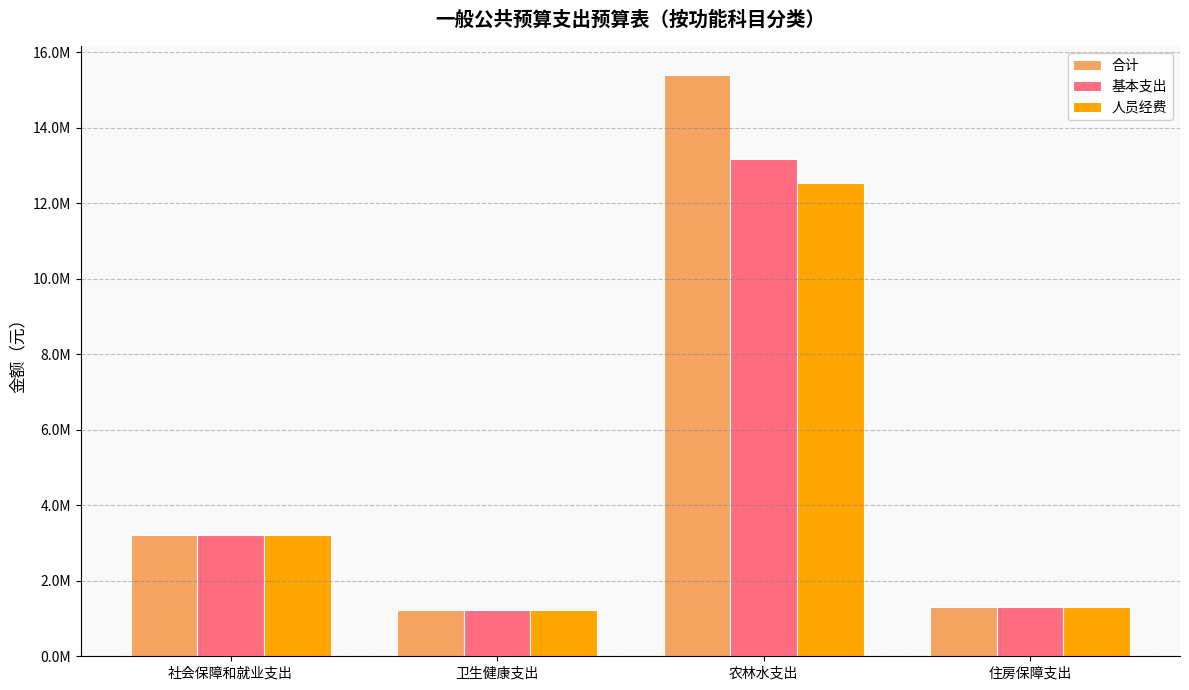

What is the difference between the maximum and minimum values in the 人员经费 series?

11291496.2